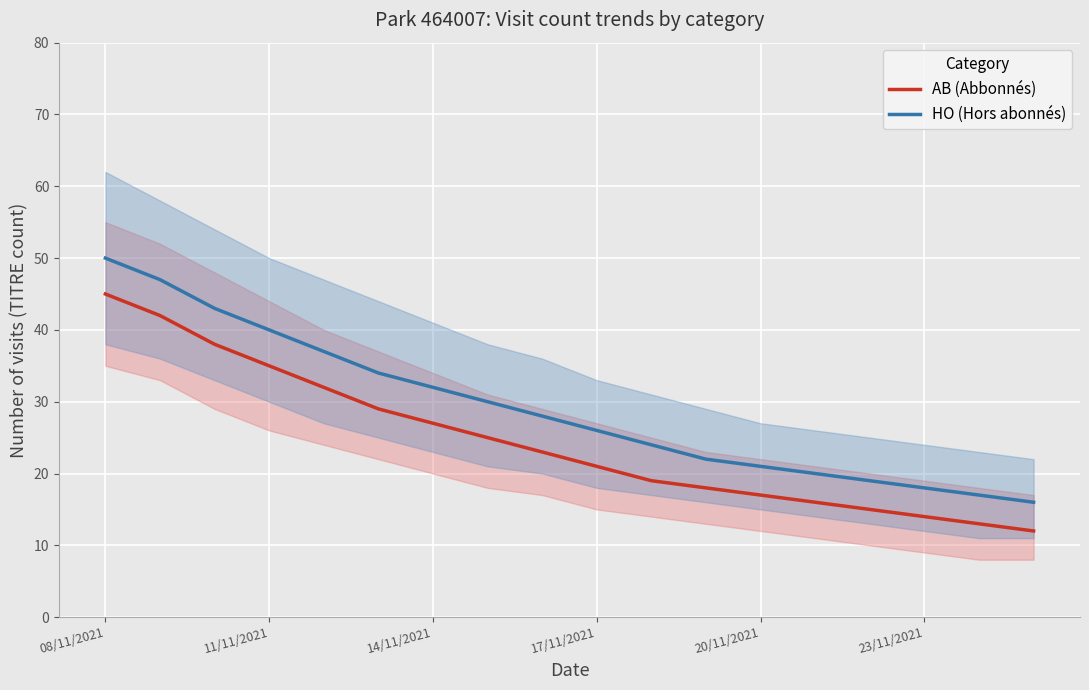

True or false: HO (Hors abonnés) and AB (Abbonnés) intersect in this chart.

False